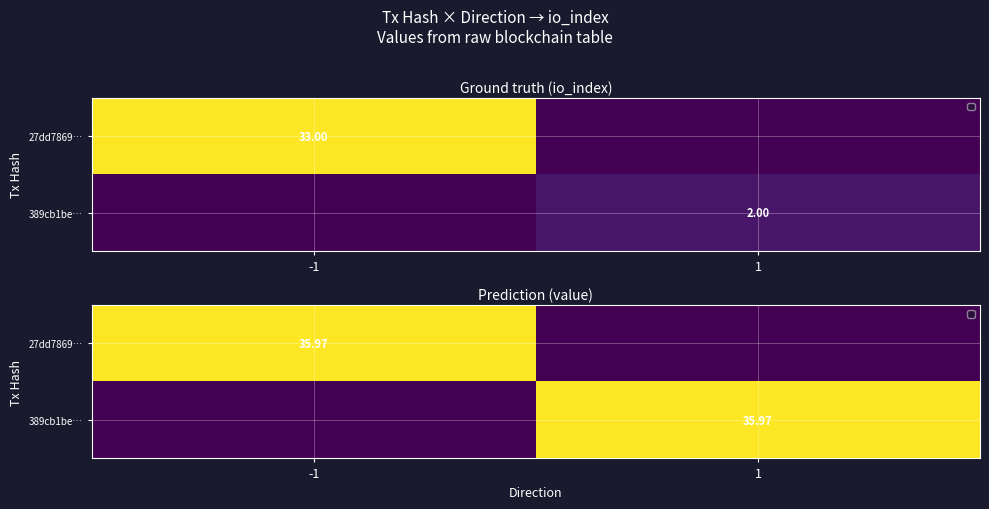

At which category does the chart reach its peak across all series?

-1